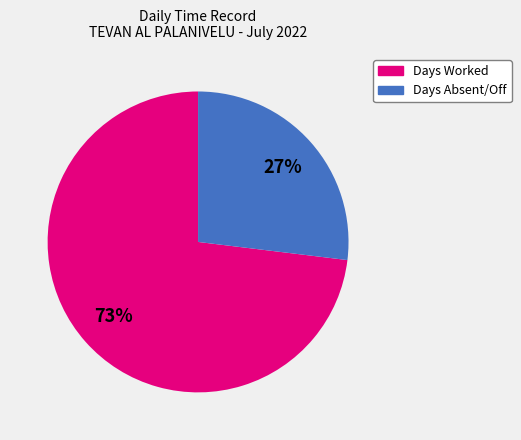

To the nearest percent, what is the difference between the largest and smallest slice percentages?

46%